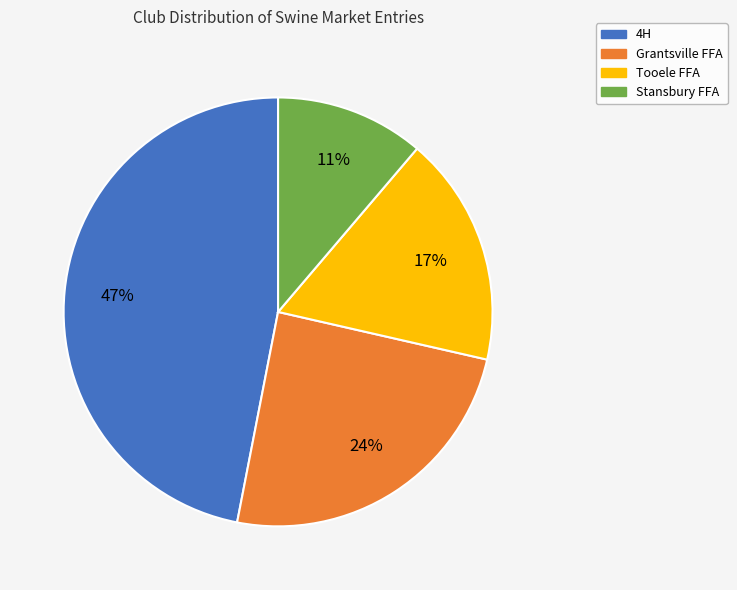

Rank the categories by value from lowest to highest.

Stansbury FFA, Tooele FFA, Grantsville FFA, 4H